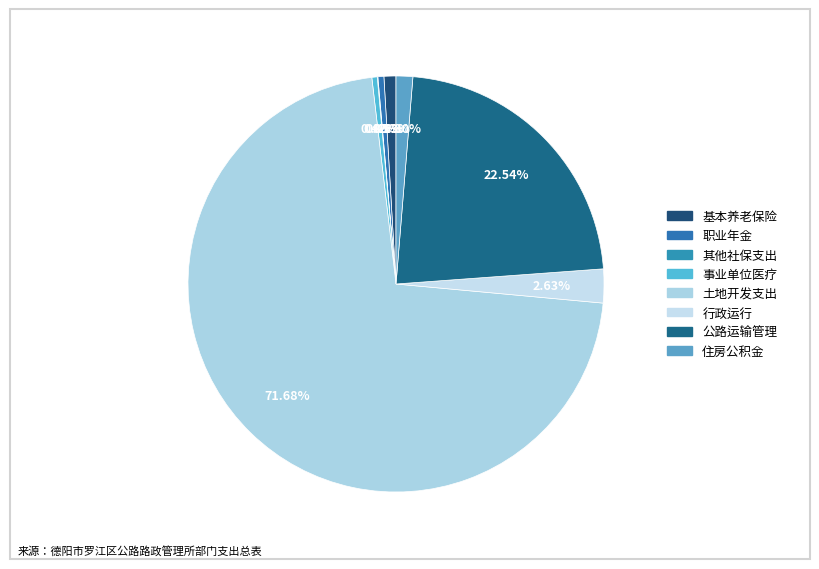

To the nearest percent, what is the difference between the largest and smallest slice percentages?

72%